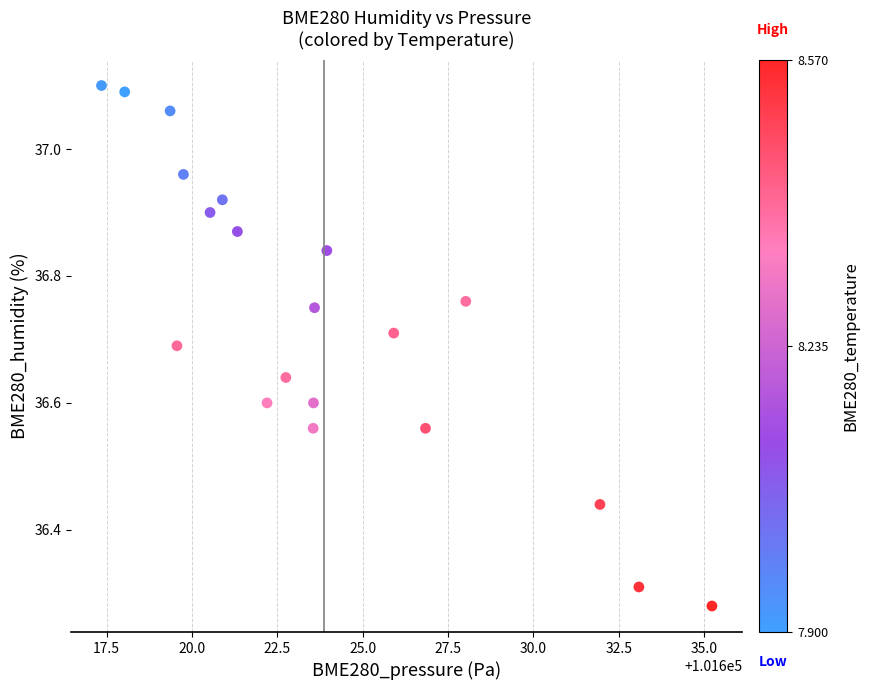

What is the range of Y values (max minus min)?

0.8